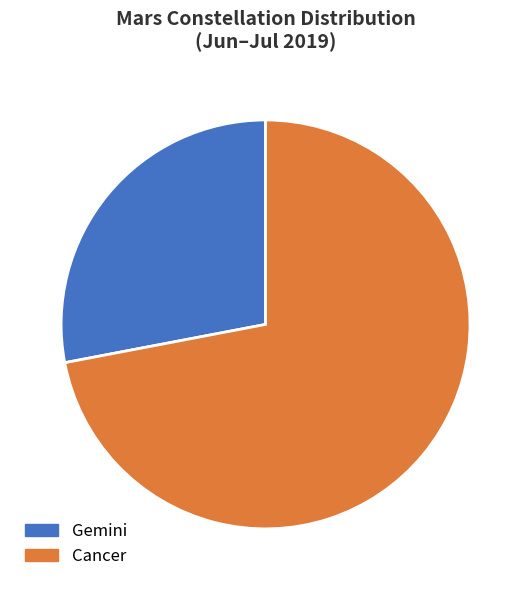

What is the smallest slice in the pie chart?

Gemini